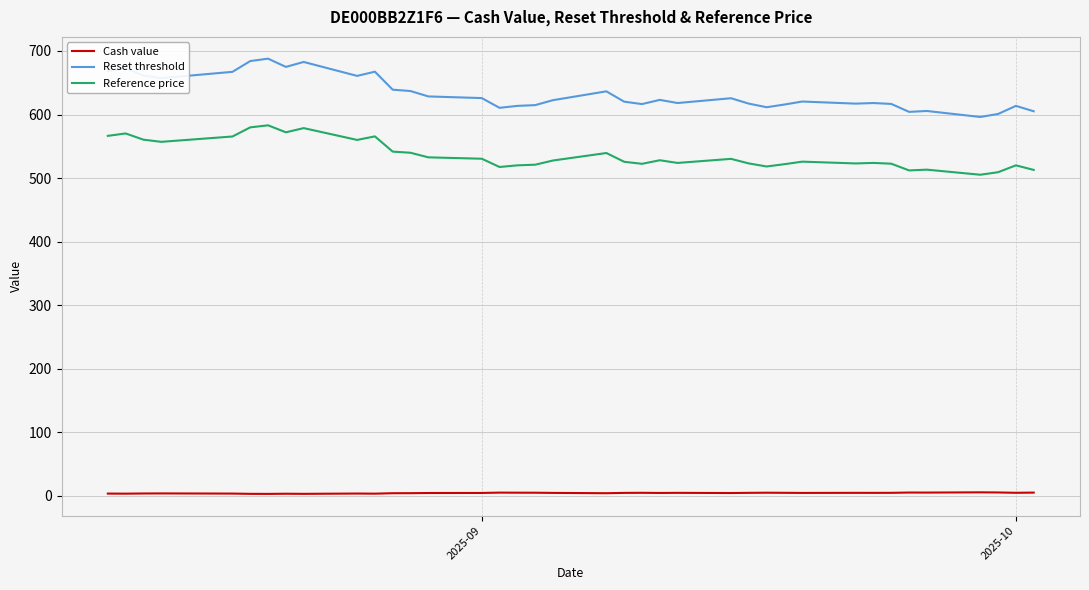

What is the difference between the maximum and minimum values in the Reset threshold series?

91.8